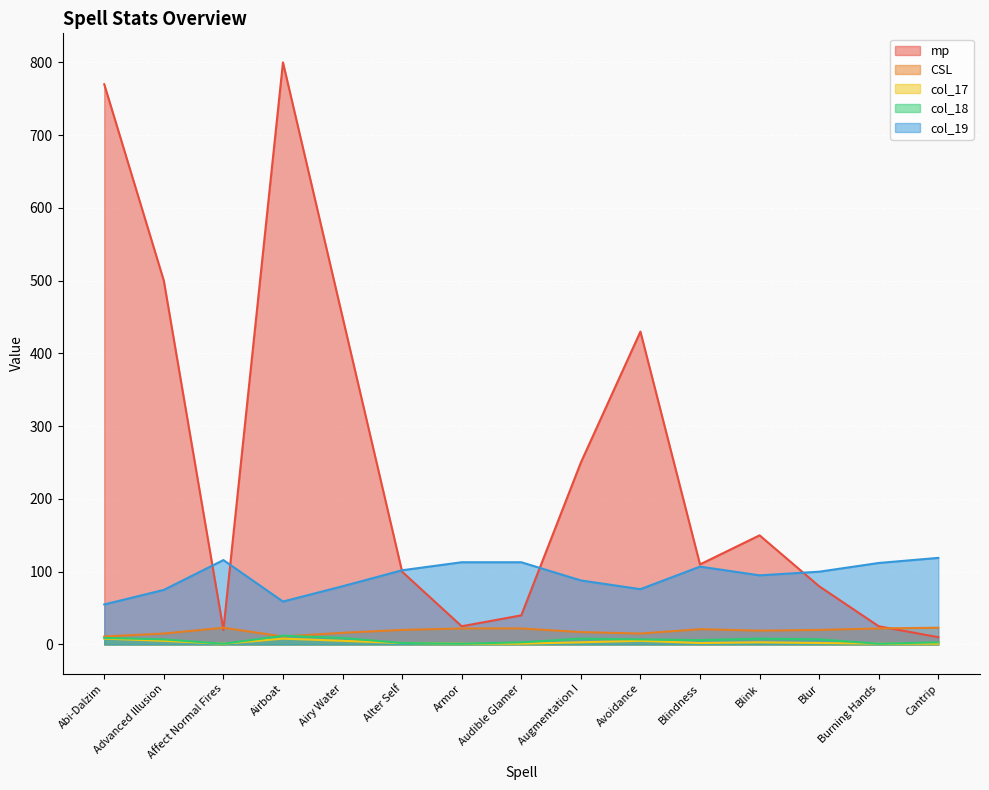

How many data points does each series have?

15